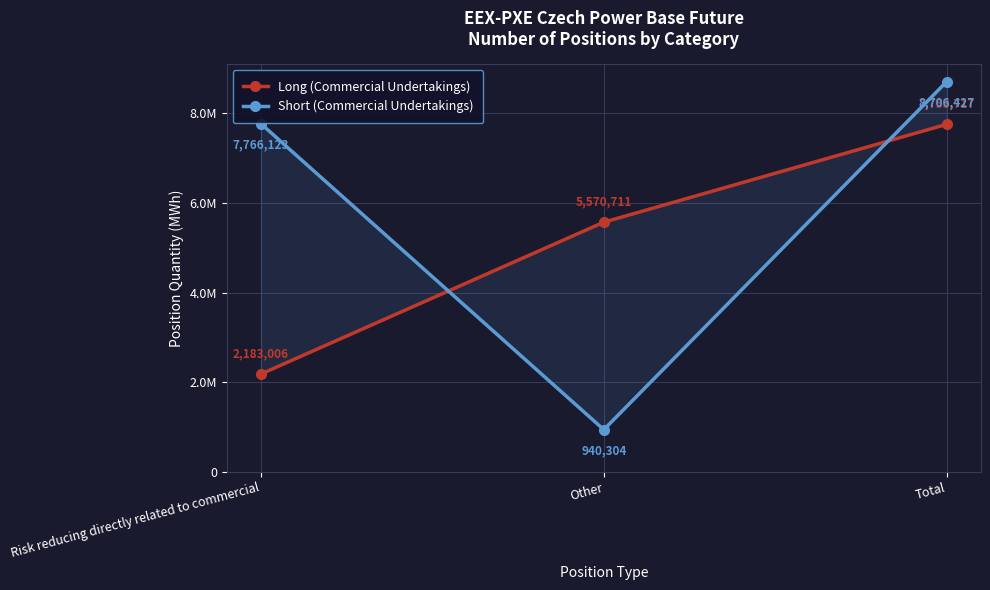

Reading left to right, what are all the values shown in this chart?

Long (Commercial Undertakings): 2183006	5570711	7753717
Short (Commercial Undertakings): 7766123	940304	8706427